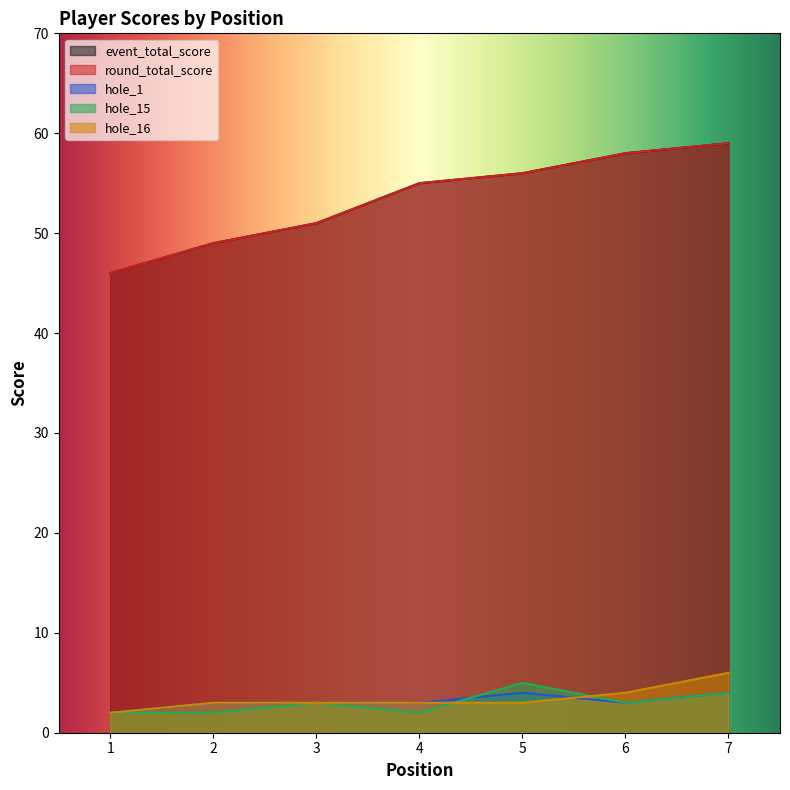

The round_total_score series shows 15 at 1. True or false?

False